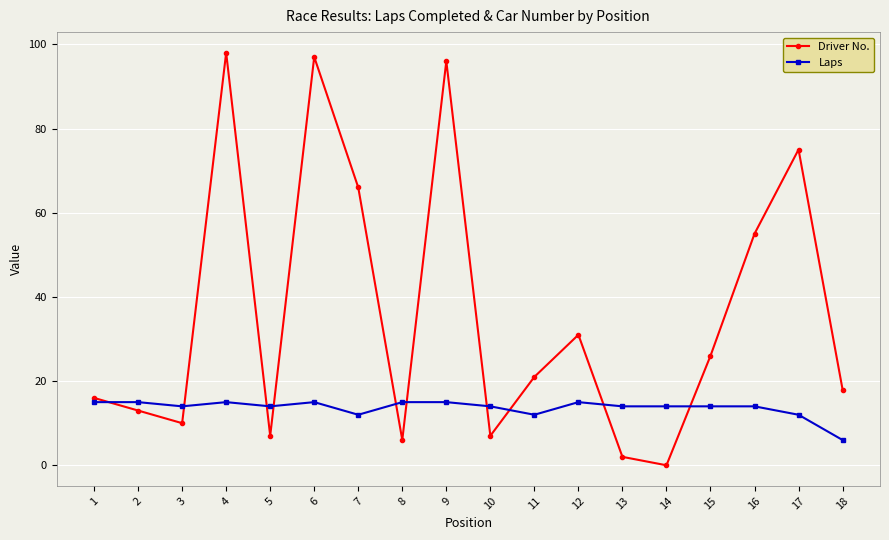

At which label does Laps reach its minimum?

18